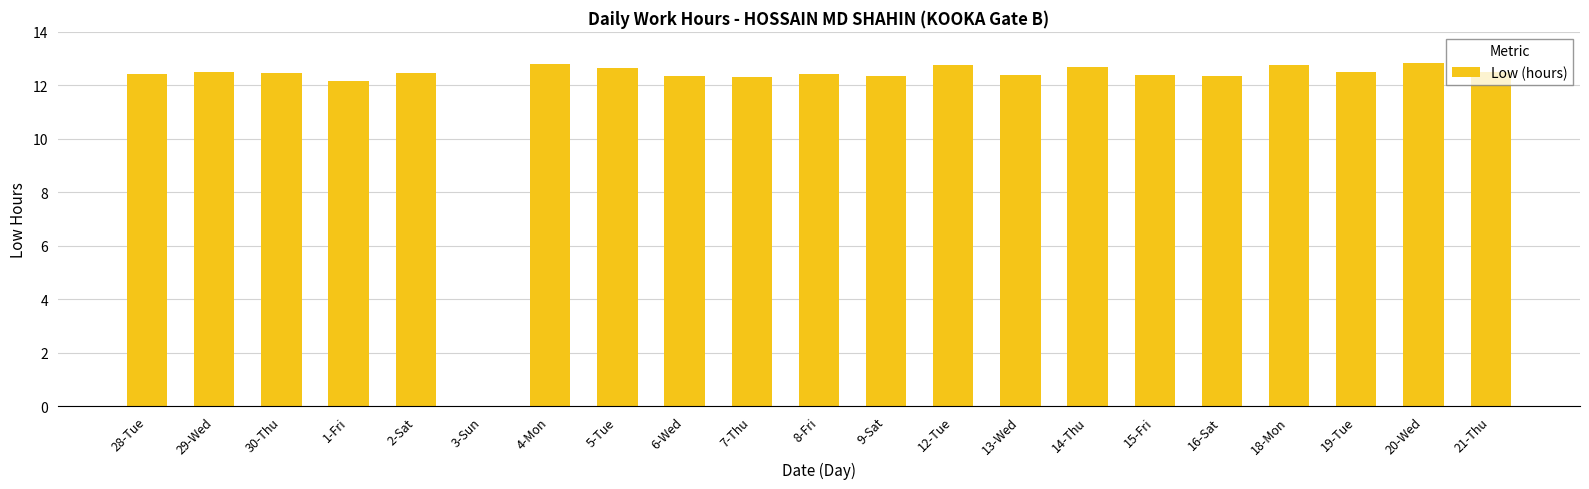

The value at 2-Sat is 12.5. True or false?

True